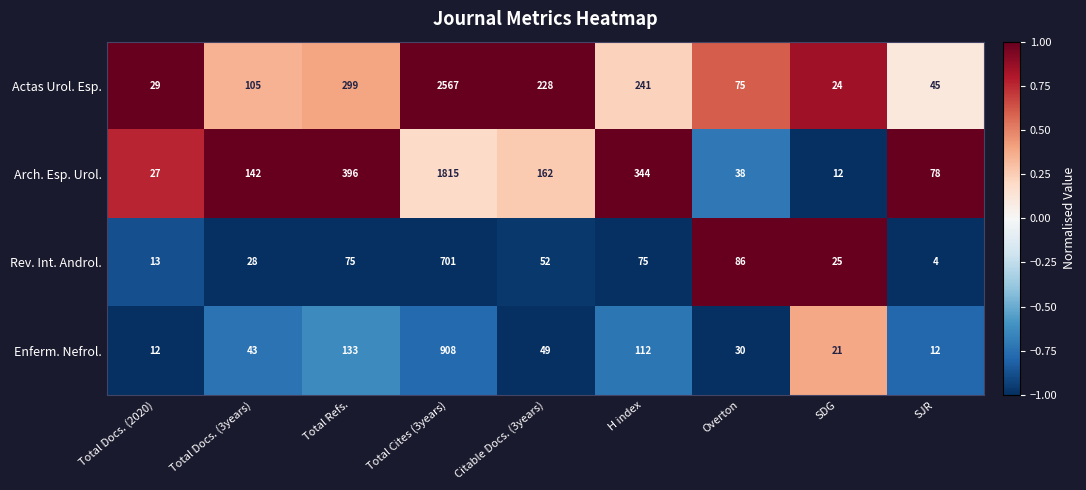

What is the sum of the Arch. Esp. Urol. values at H index and SDG?

356